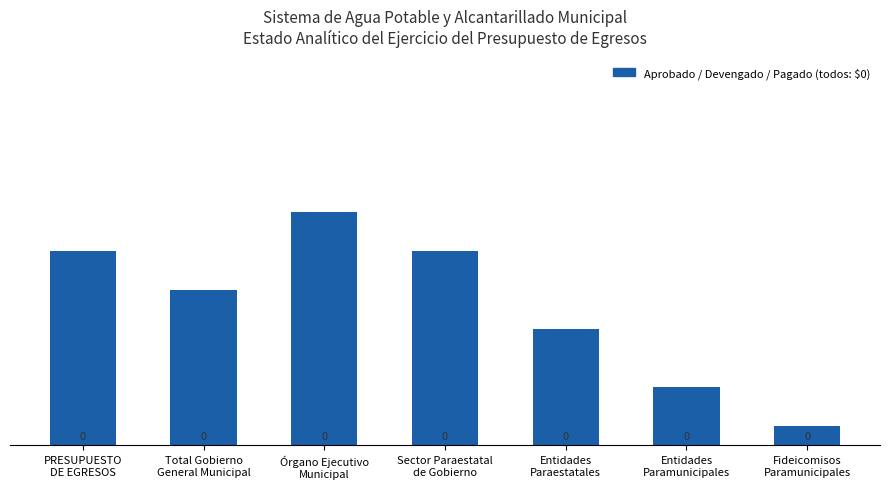

How many distinct data groups are displayed?

1